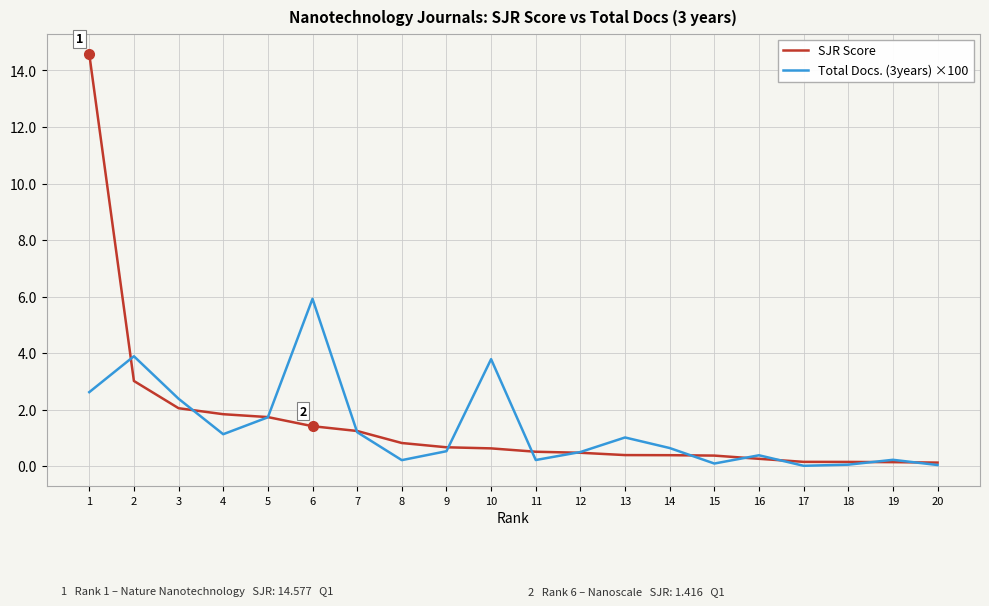

Which series changed the most between 5 and 7?

Total Docs. (3years) ×100